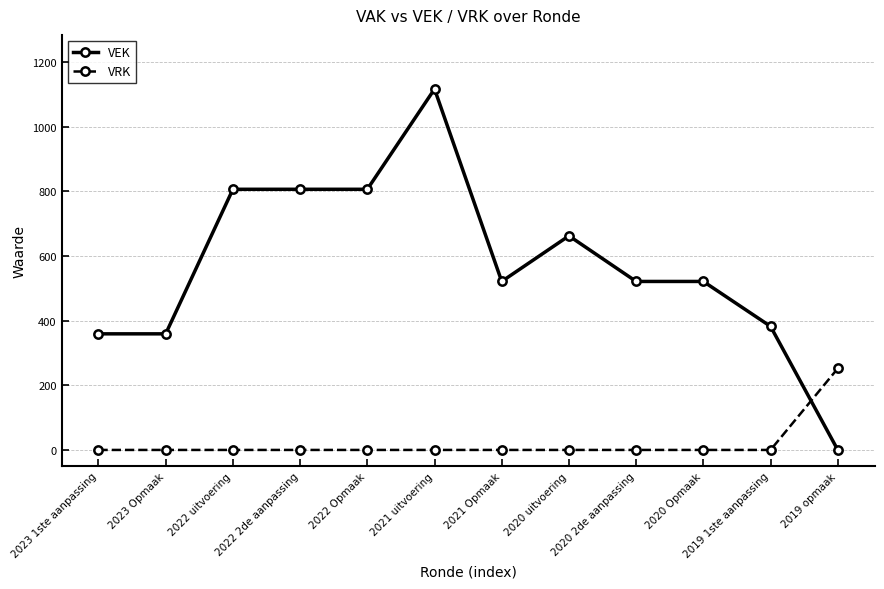

At which label does VEK reach its minimum?

2019 opmaak